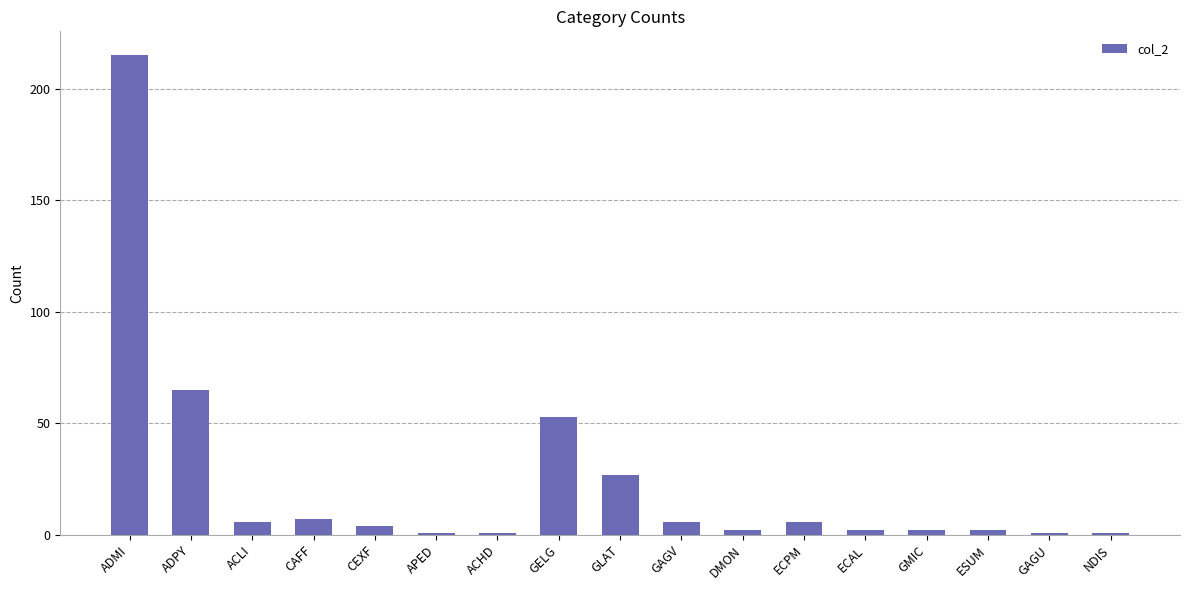

Reading left to right, list all the values displayed in this chart.

215	65	6	7	4	1	1	53	27	6	2	6	2	2	2	1	1